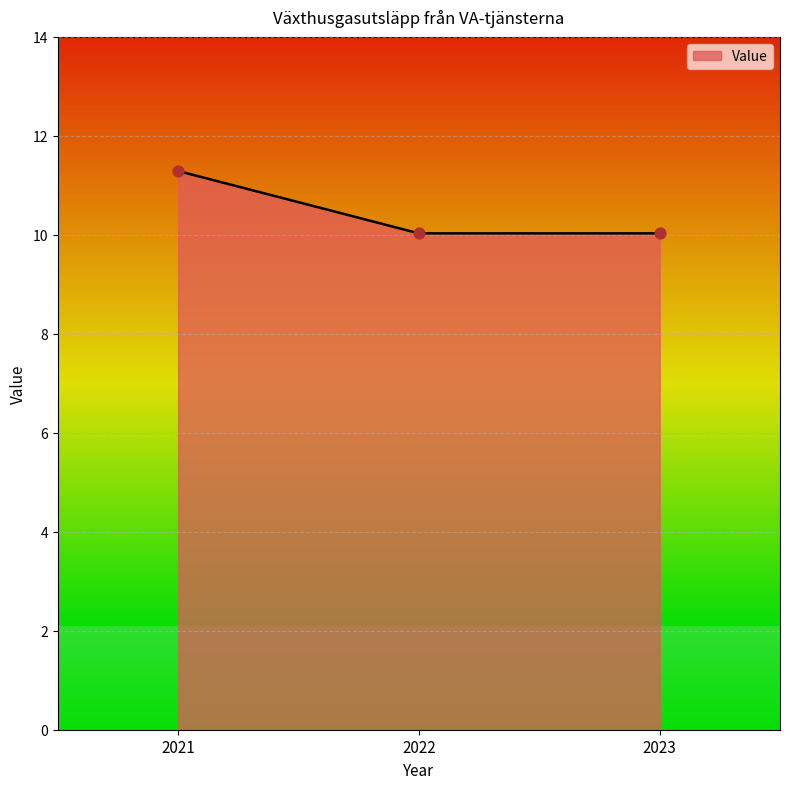

Between 2022 and 2021, which is larger?

2021